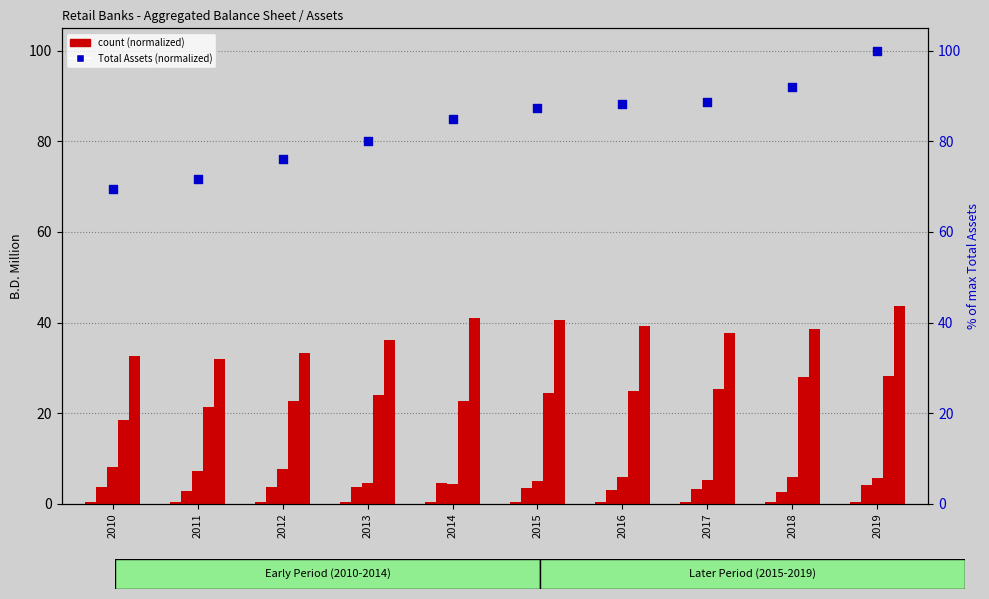

Which series reaches the maximum Y coordinate?

Total Assets (normalized)